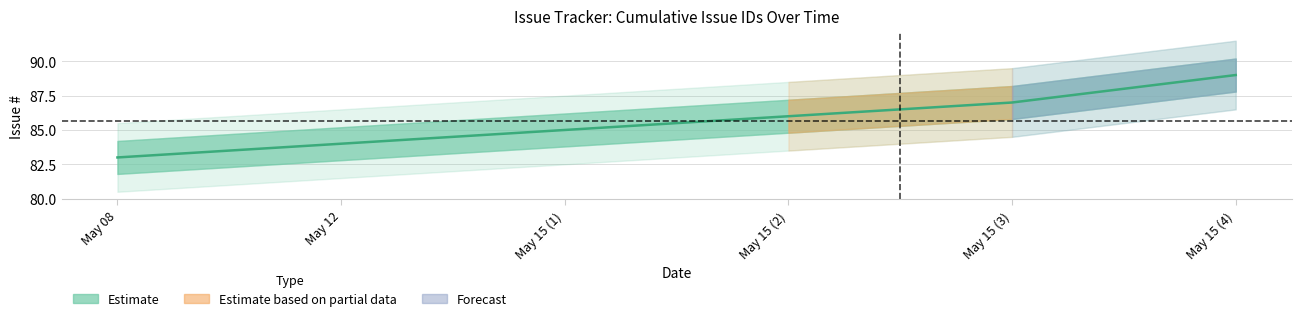

Between May 08 and May 15 (3), which is larger?

May 15 (3)